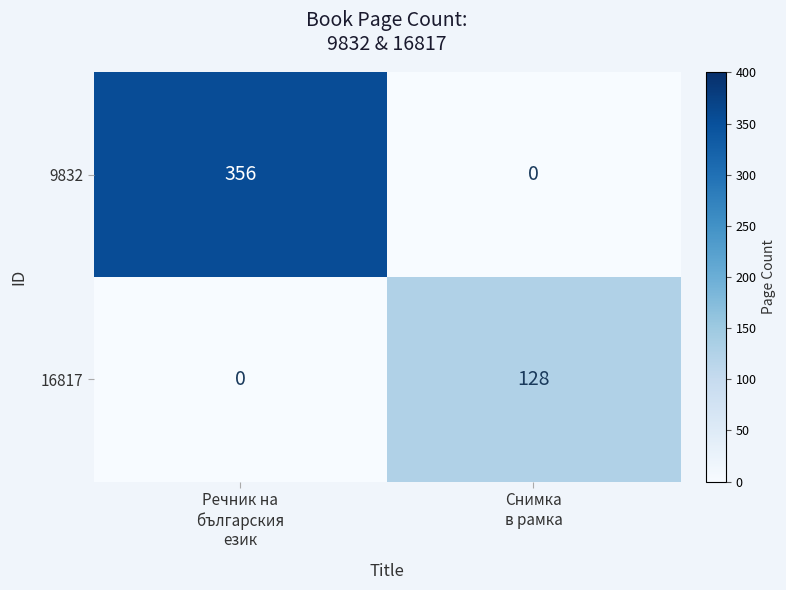

What is the difference between the maximum and minimum values in the 16817 series?

128